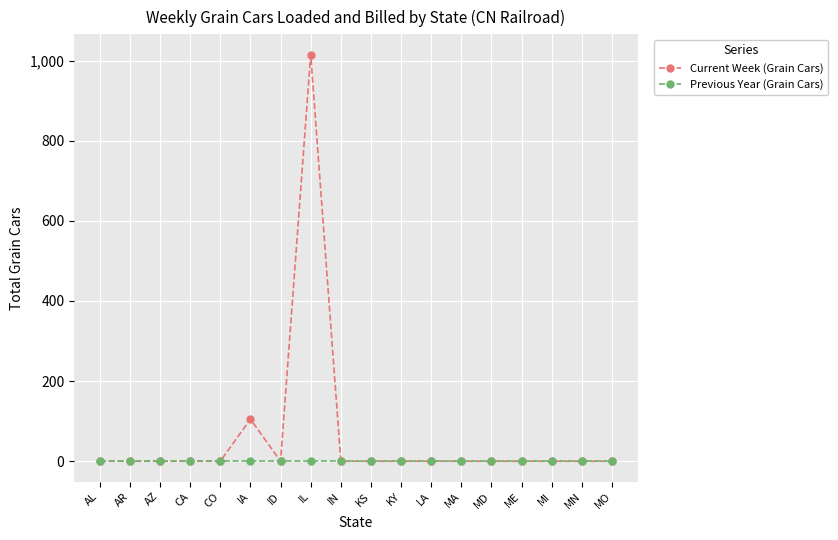

Reading left to right, extract all data points from this chart.

Current Week (Grain Cars): AL=0	AR=0	AZ=0	CA=0	CO=0	IA=105	ID=0	IL=1015	IN=0	KS=0	KY=0	LA=0	MA=0	MD=0	ME=0	MI=0	MN=0	MO=0
Previous Year (Grain Cars): AL=0	AR=0	AZ=0	CA=0	CO=0	IA=0	ID=0	IL=0	IN=0	KS=0	KY=0	LA=0	MA=0	MD=0	ME=0	MI=0	MN=0	MO=0